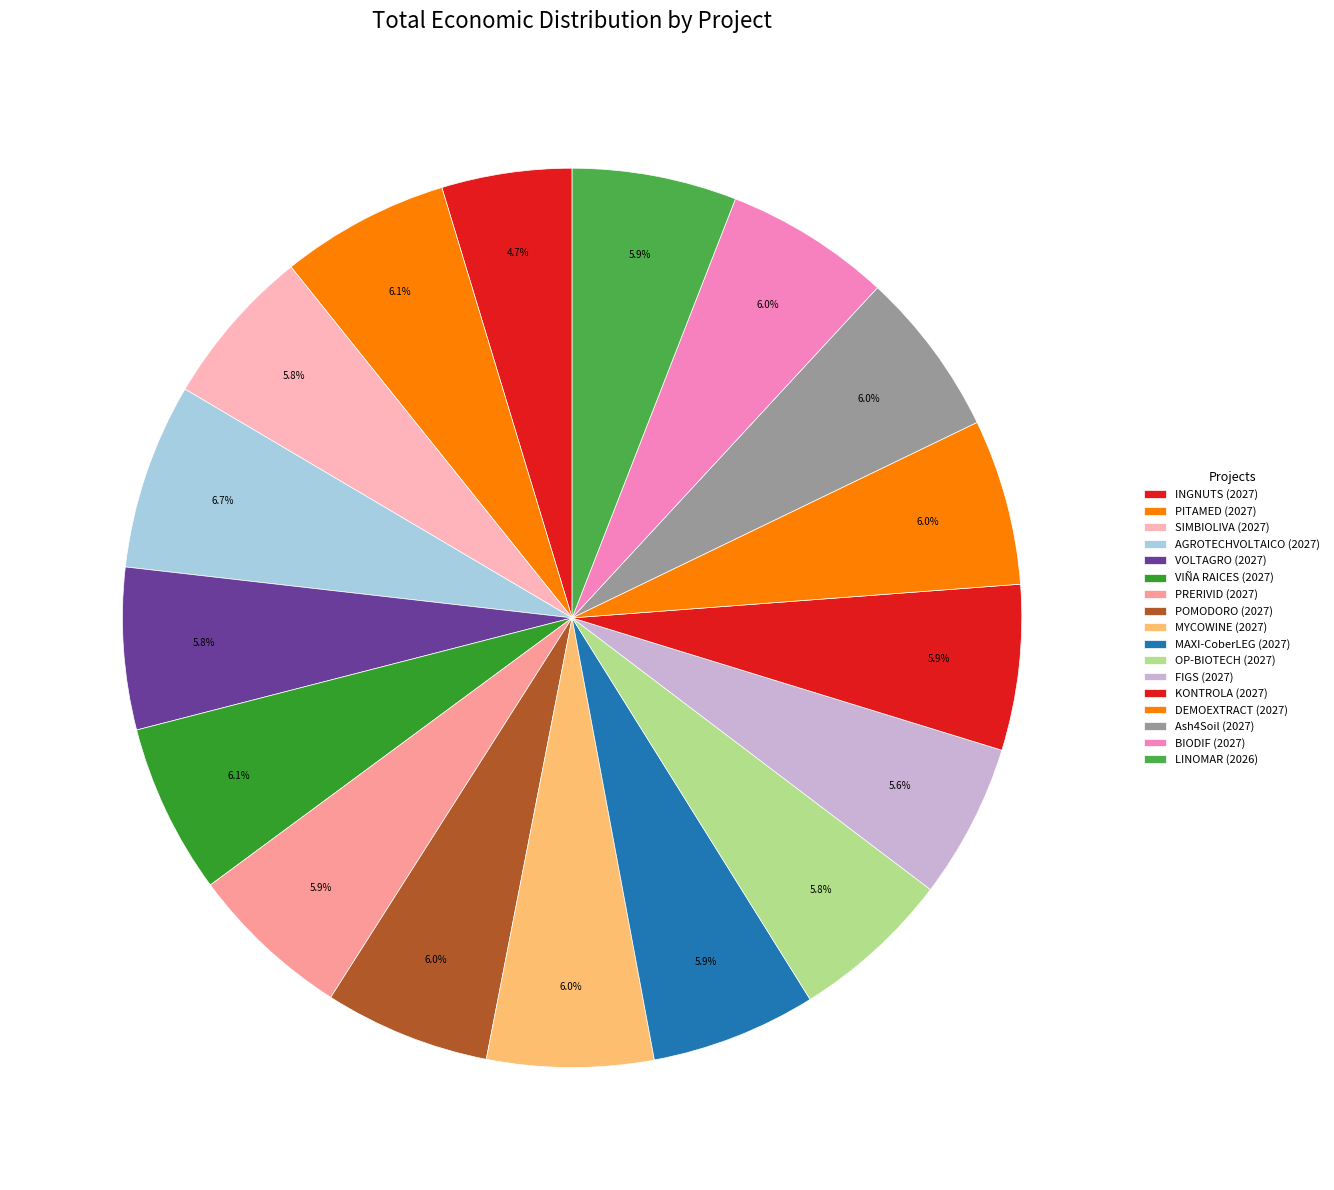

How many segments does this pie chart have?

17